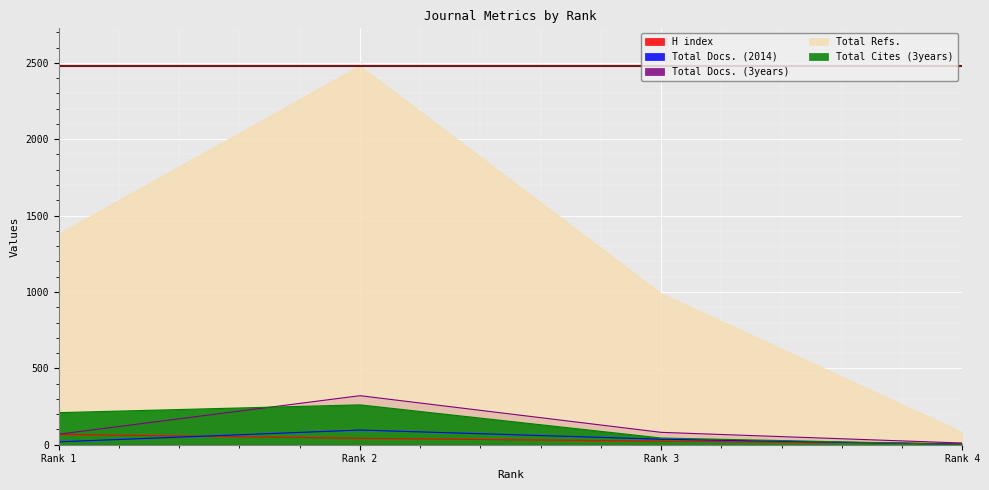

How many Total Cites (3years) values are between 44 and 261?

3